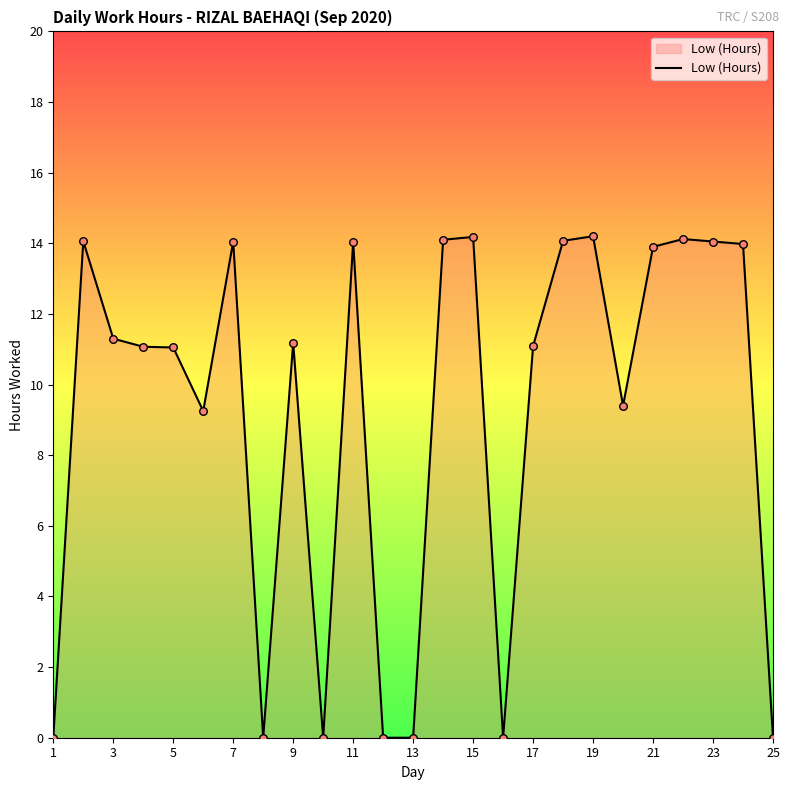

What is the greatest value displayed?

14.2